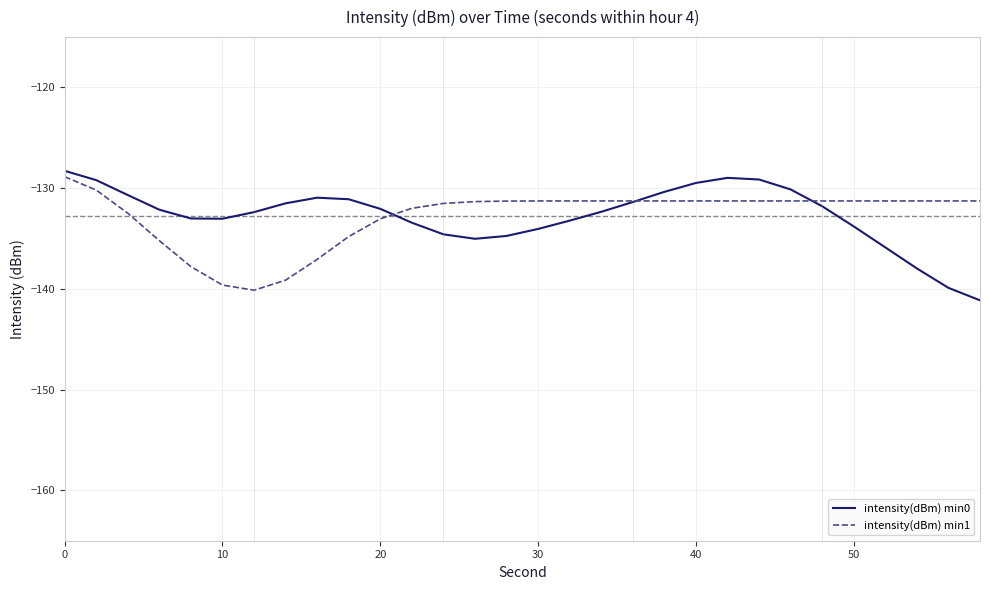

How many lines are shown in the chart?

2